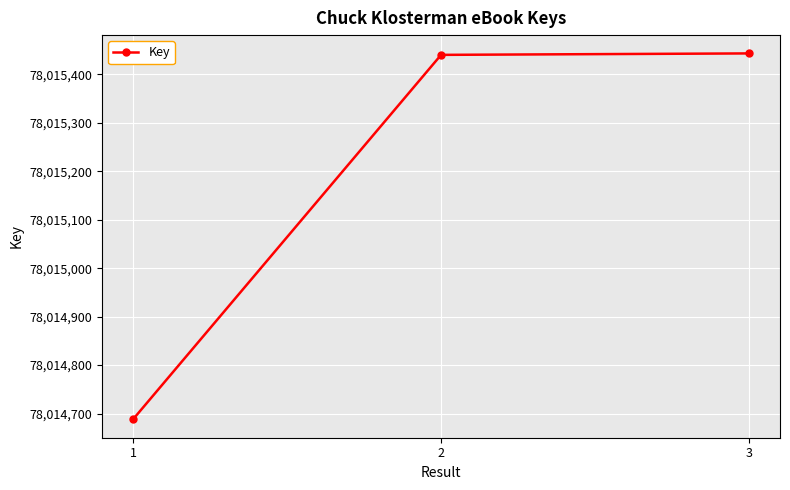

The chart shows a value of 42992100 at 2. True or false?

False